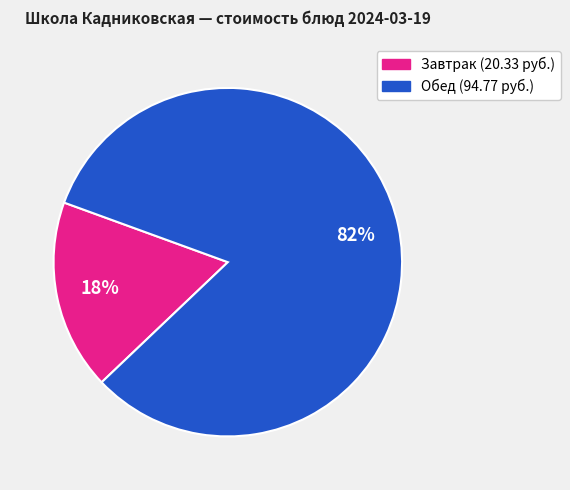

To the nearest percent, what is the average slice percentage?

50%